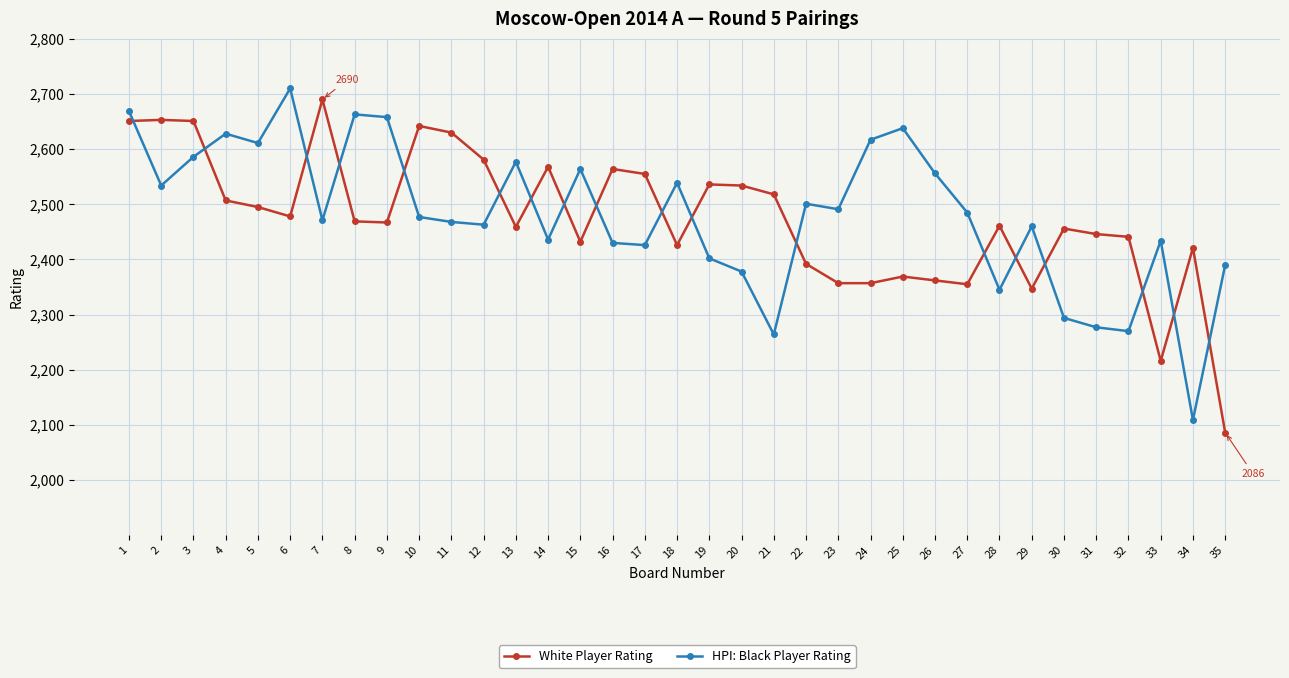

What is the total value across all series at 1?

5320